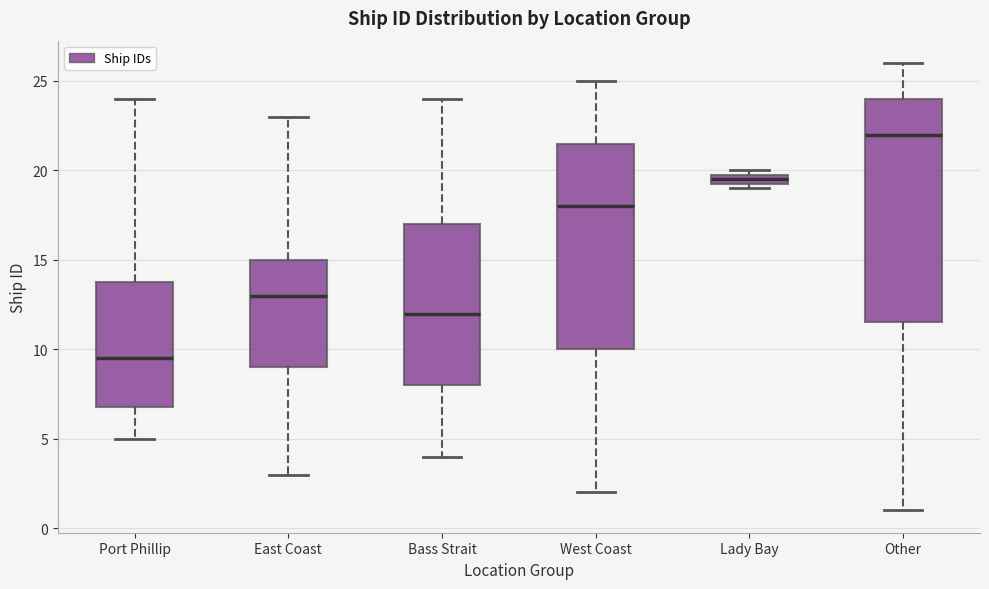

Which box is the tallest, from its lower edge to its upper edge?

Other